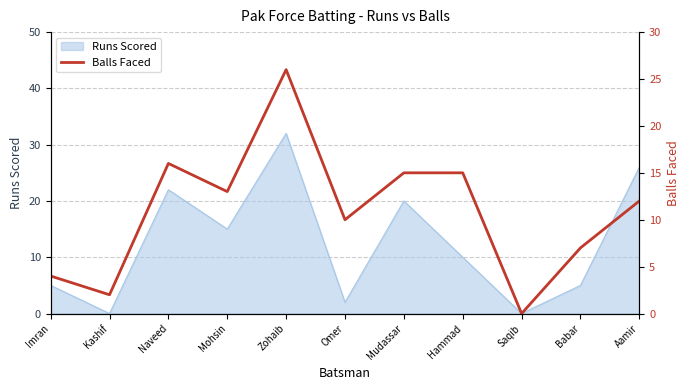

What is the approximate value of Runs Scored at Zohaib?

32